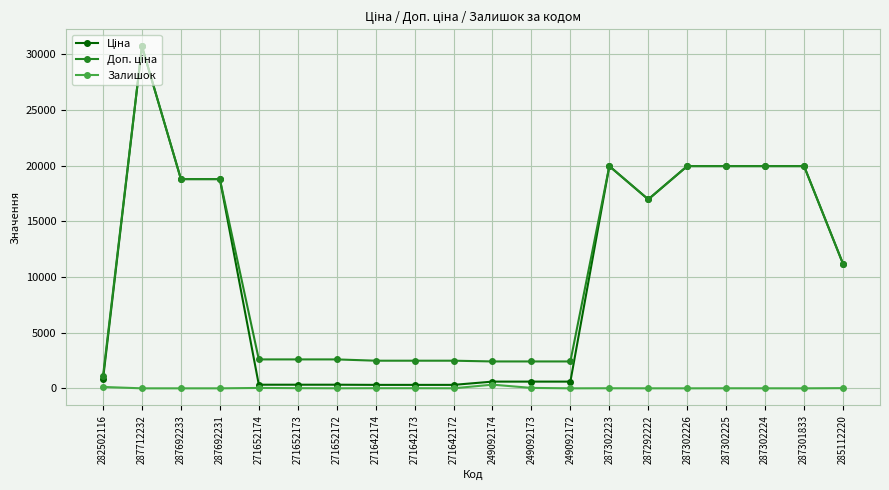

What is the spread (max minus min) of values at 287301833?

19964.2